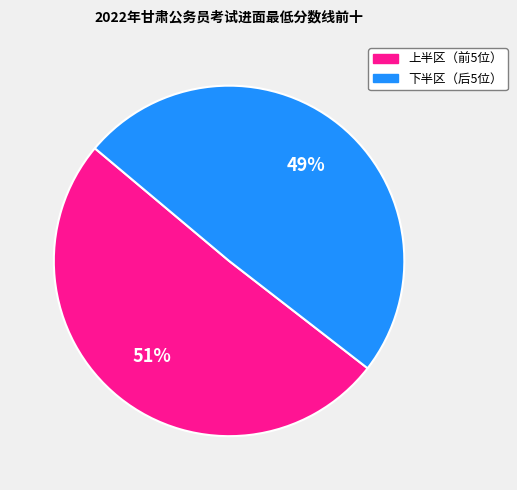

Is there a majority slice in this chart?

Yes